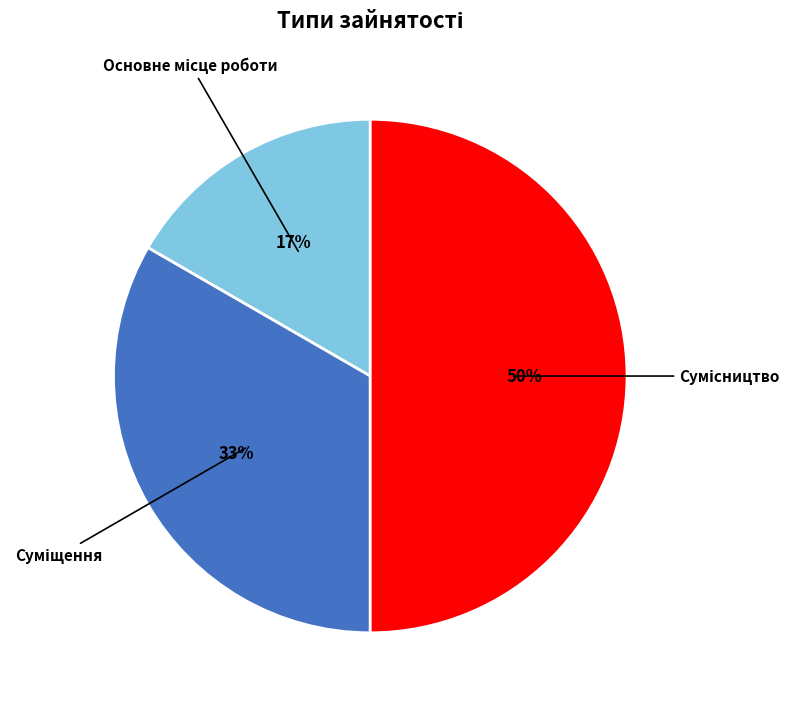

To the nearest percent, what is the average slice percentage?

33%